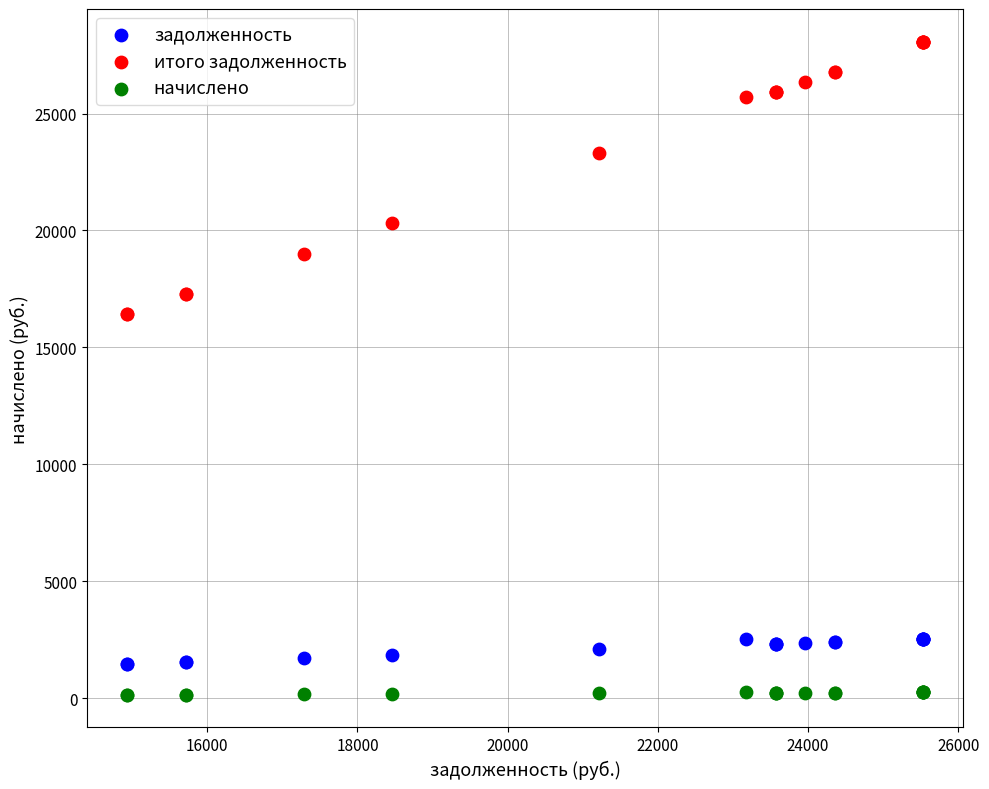

In the итого задолженность series, what Y value is closest to 22241?

23321.5